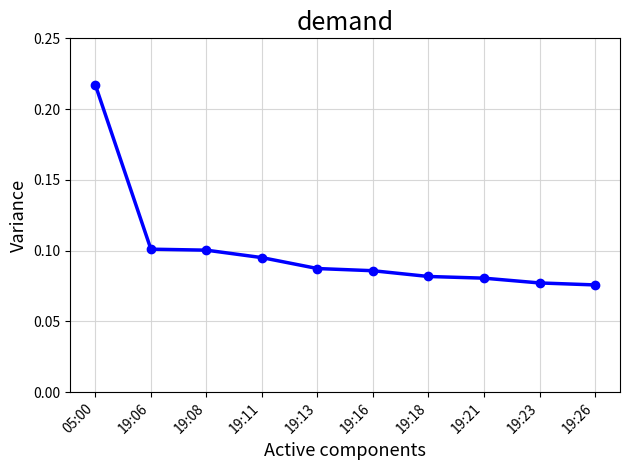

Which category has the highest value across all series?

05:00